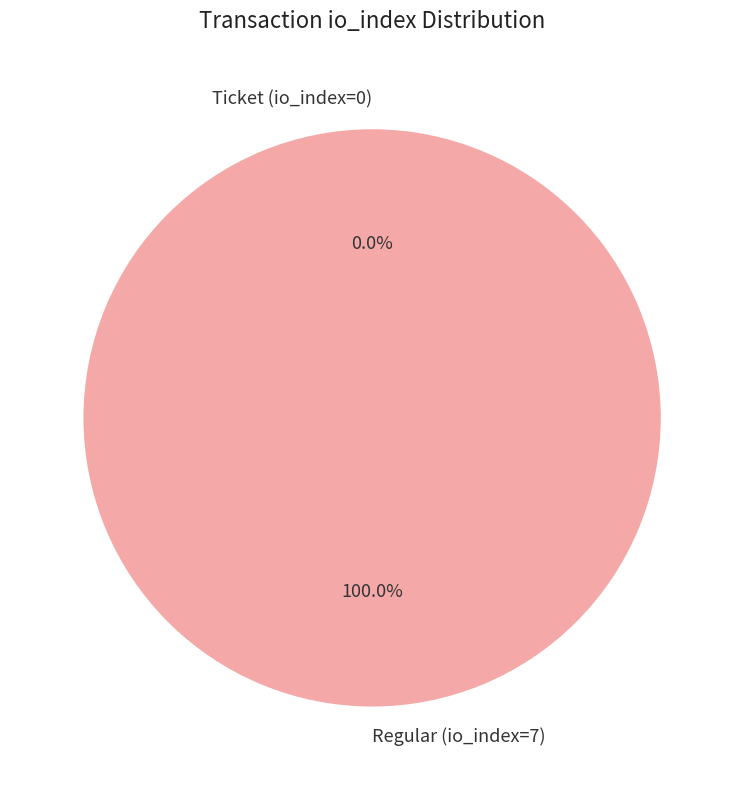

To the nearest percent, what is the combined percentage of Ticket (io_index=0) and Regular (io_index=7)?

100%